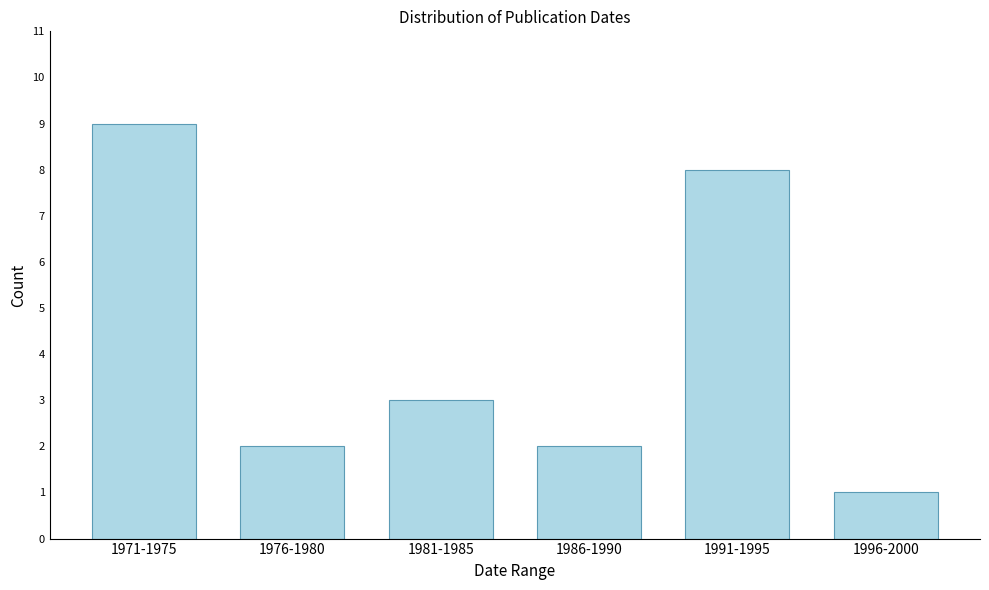

Reading left to right, transcribe all the data shown in this chart.

9	2	3	2	8	1